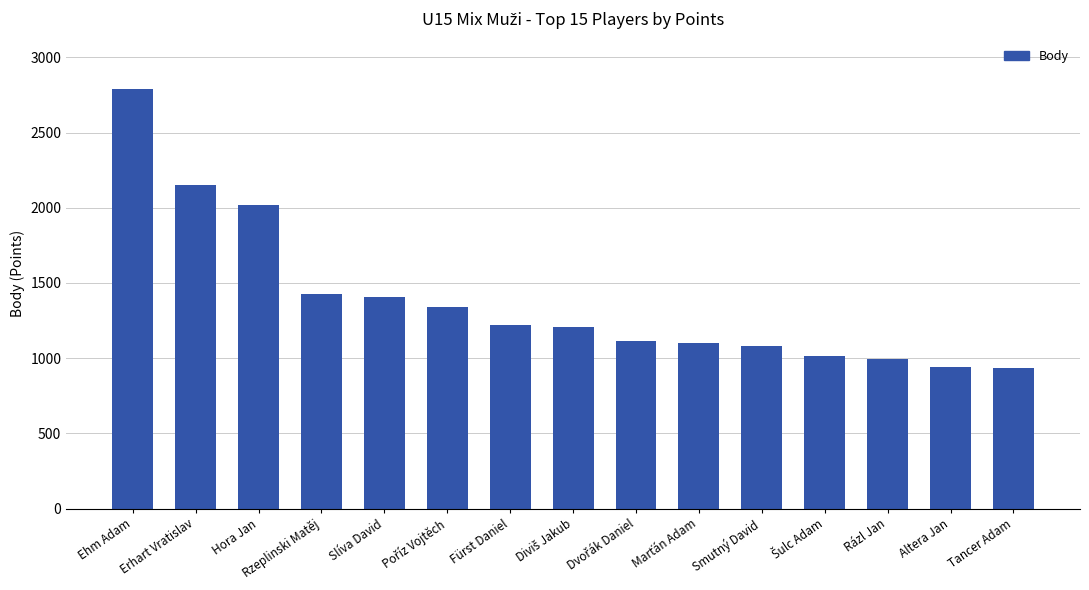

What is the label of the 7th bar from the left?

Fürst Daniel